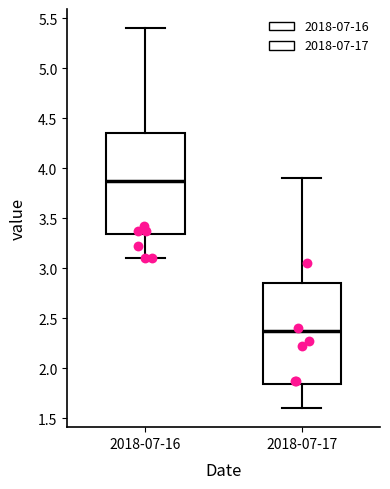

Which box has the lowest median line?

2018-07-17